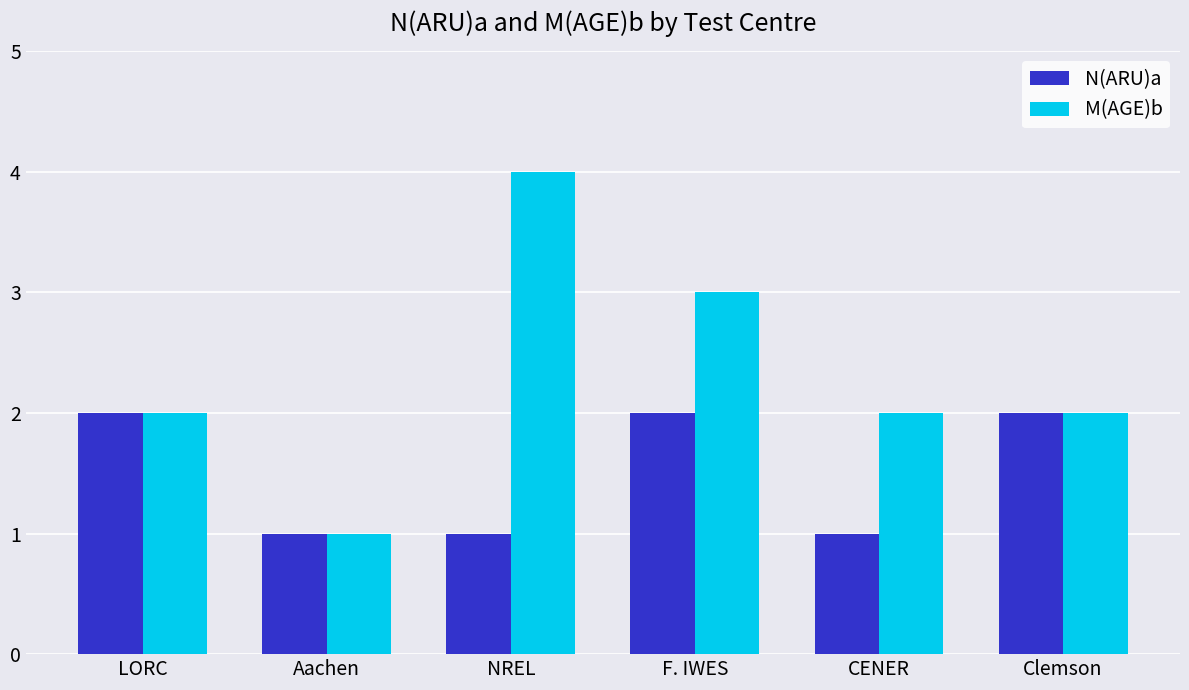

Reading left to right, list all the values displayed in this chart.

N(ARU)a: LORC=2	Aachen=1	NREL=1	F. IWES=2	CENER=1	Clemson=2
M(AGE)b: LORC=2	Aachen=1	NREL=4	F. IWES=3	CENER=2	Clemson=2